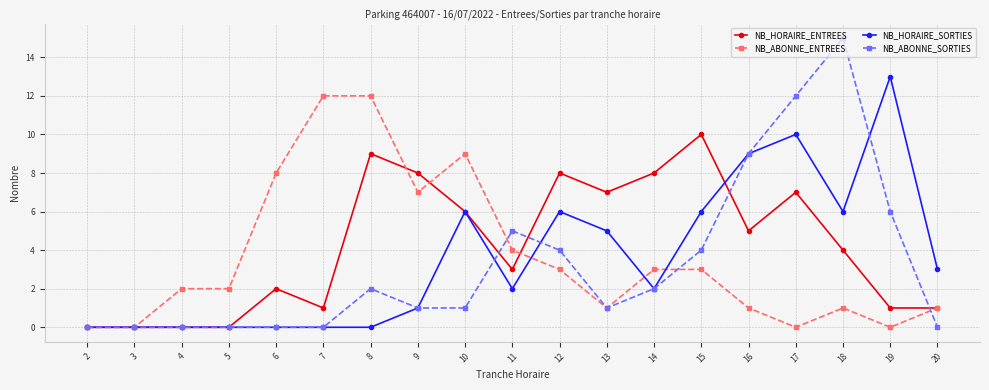

True or false: NB_HORAIRE_ENTREES has more than 0 points higher than both neighbors.

True